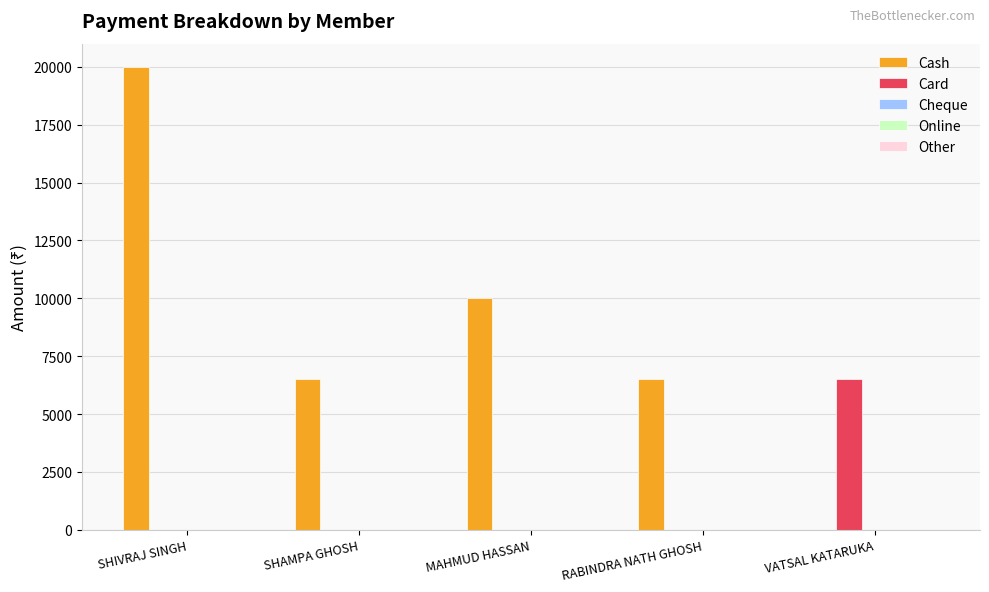

What is the maximum value for Cash?

20000